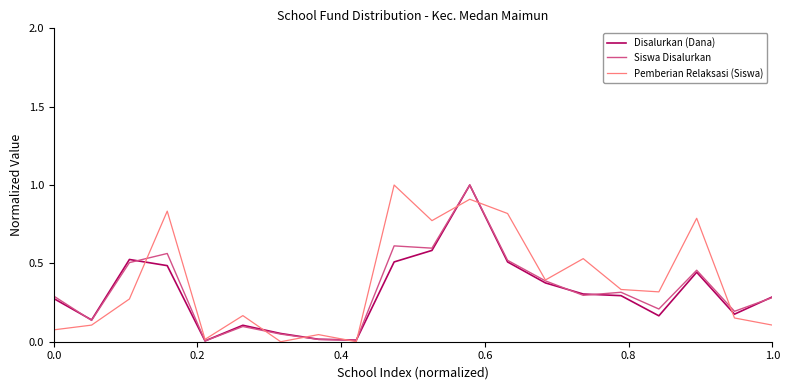

Does the chart have visible grid lines?

No